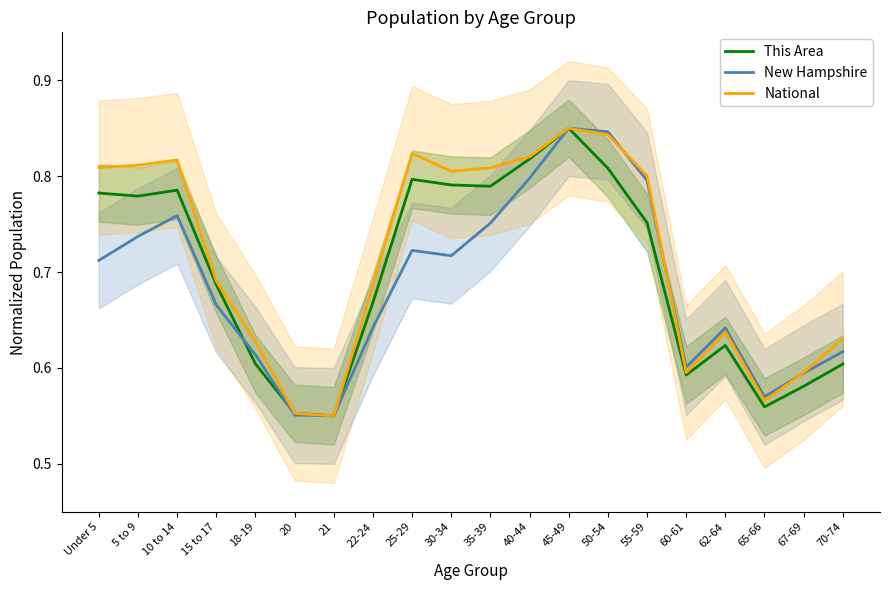

What is the sum of all New Hampshire values?

13.7